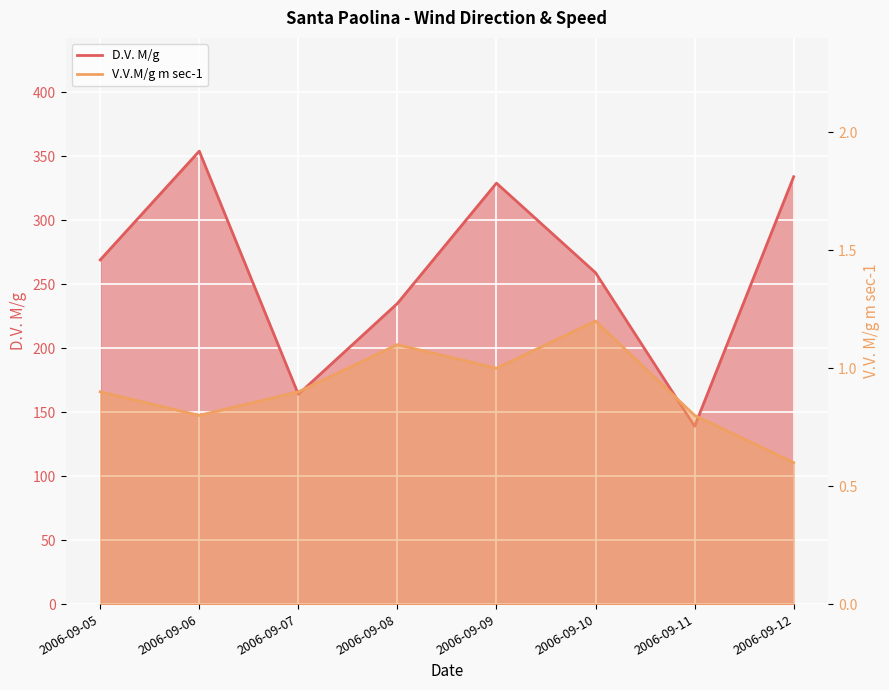

Reading right to left, list all the values displayed in this chart.

D.V. M/g: 2006-09-12=334.0	2006-09-11=139.0	2006-09-10=259.0	2006-09-09=329.0	2006-09-08=235.0	2006-09-07=164.0	2006-09-06=354.0	2006-09-05=269.0
V.V.M/g m sec-1: 2006-09-12=0.6	2006-09-11=0.8	2006-09-10=1.2	2006-09-09=1.0	2006-09-08=1.1	2006-09-07=0.9	2006-09-06=0.8	2006-09-05=0.9